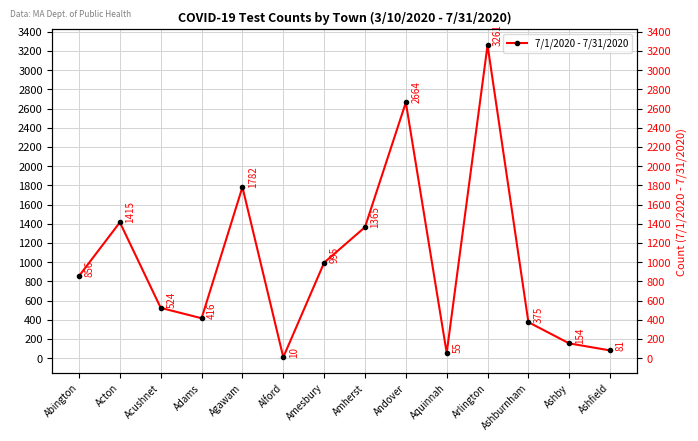

At which label is the value closest to 1635?

Agawam